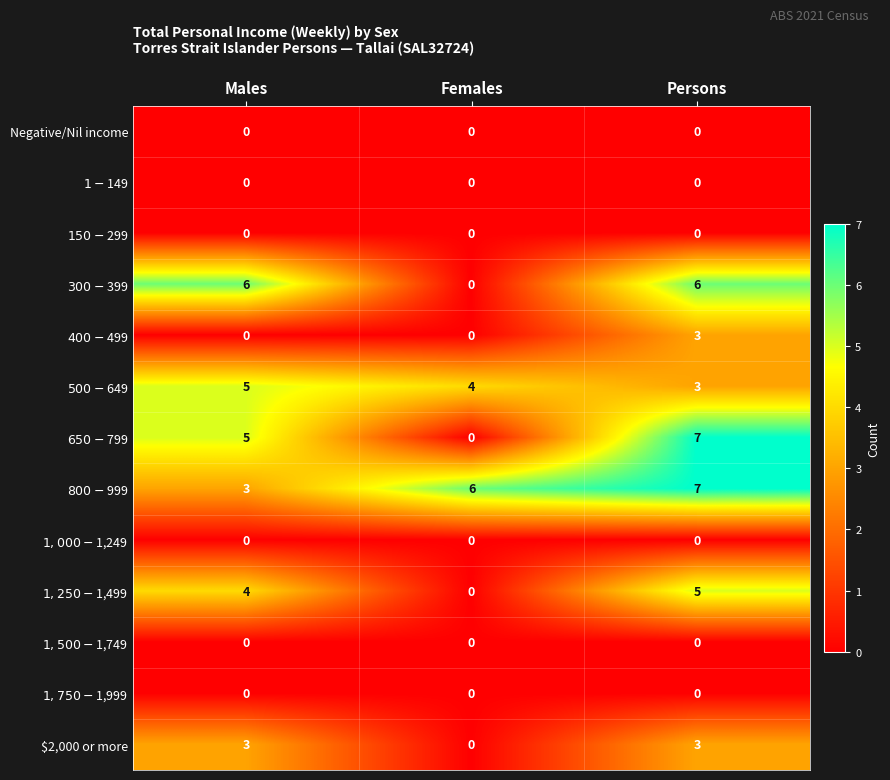

Count the number of categories in the chart.

3